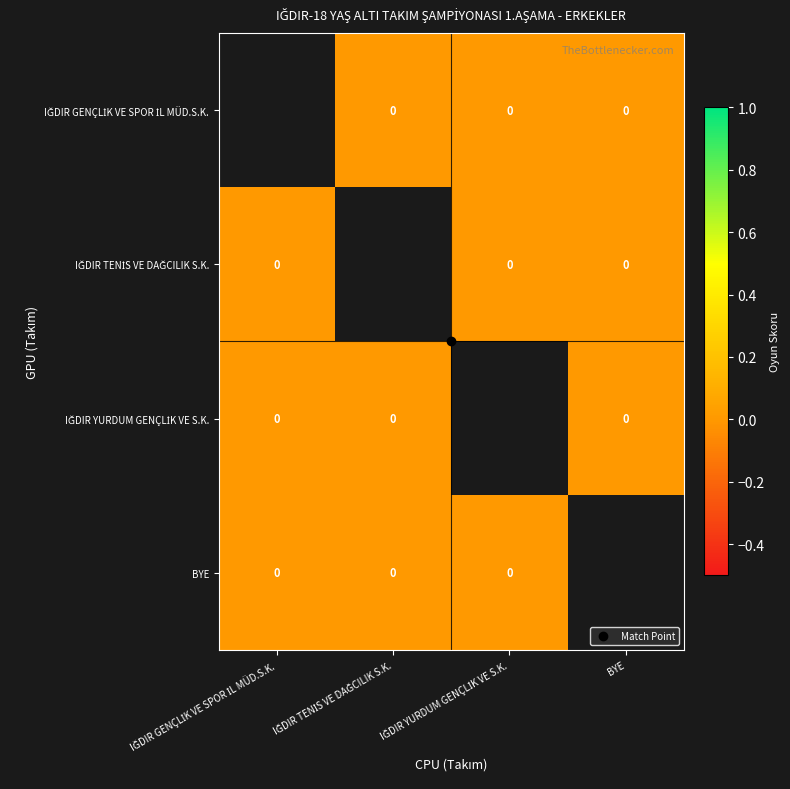

The IĞDIR GENÇLİK VE SPOR İL MÜD.S.K. series shows 0.0 at IĞDIR TENİS VE DAĞCILIK S.K.. True or false?

True